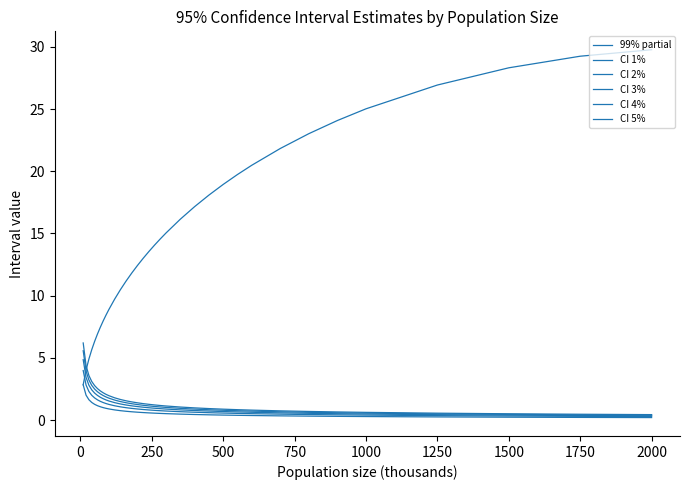

How many series are shown in this chart?

6